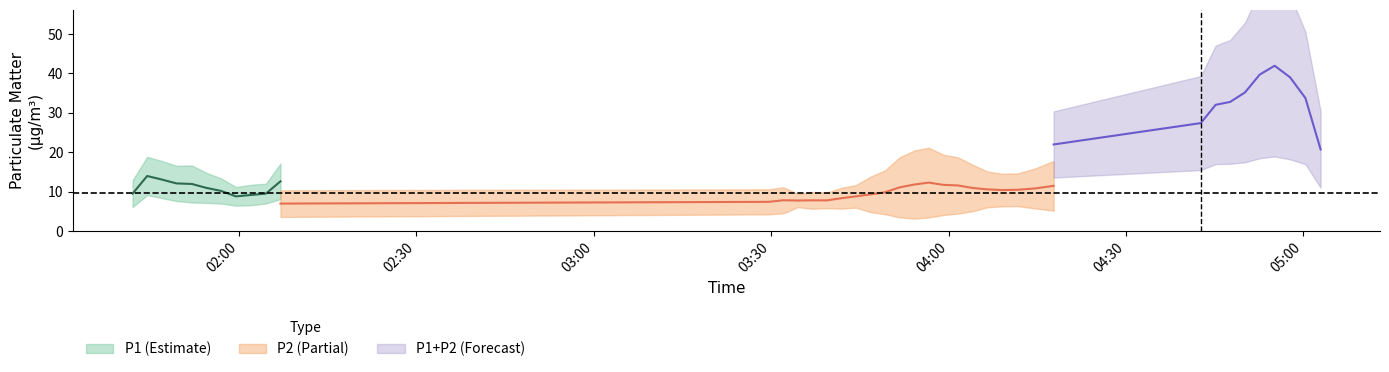

Which has a higher value, 33 or 9?

33